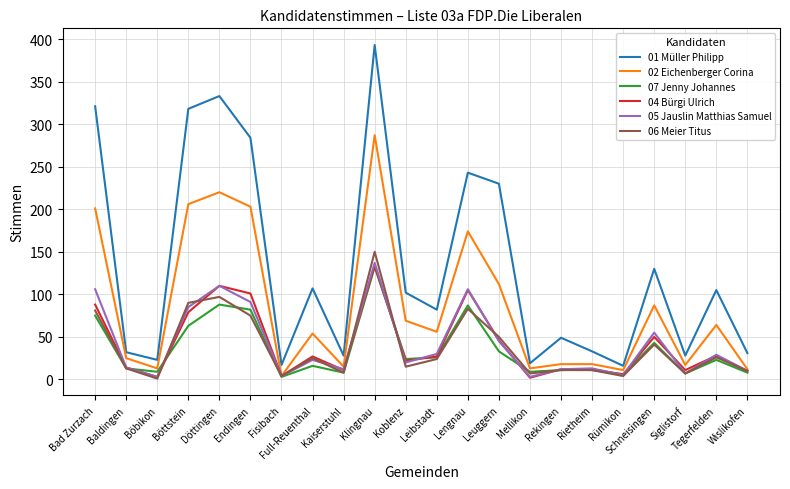

At which label does 05 Jauslin Matthias Samuel first exceed 23?

Bad Zurzach